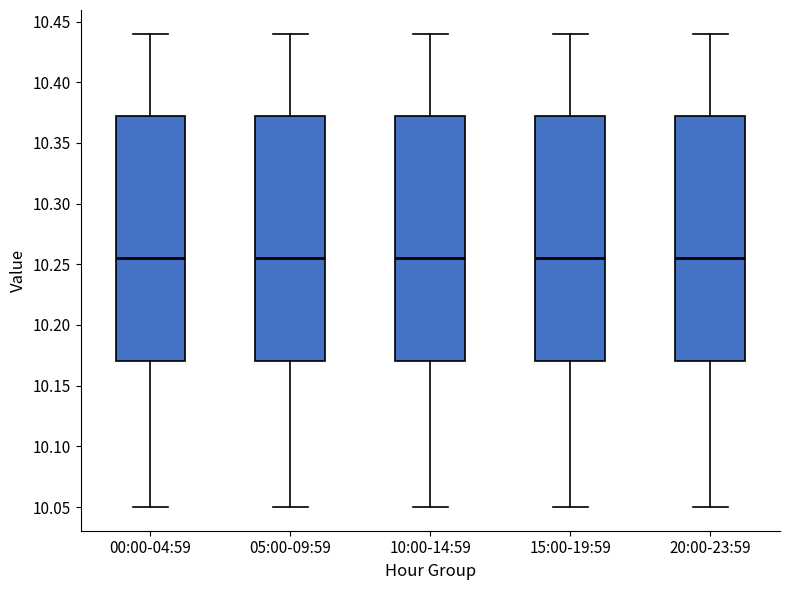

Reading left to right, read every box against the y-axis: the position of its median line, the range the box covers, and the ends of its whiskers. The values are not printed on the chart, so give them approximately, as read against the axis.

00:00-04:59: median 10.255, box 10.170 to 10.375, whiskers 10.050 to 10.440
05:00-09:59: median 10.255, box 10.170 to 10.375, whiskers 10.050 to 10.440
10:00-14:59: median 10.255, box 10.170 to 10.375, whiskers 10.050 to 10.440
15:00-19:59: median 10.255, box 10.170 to 10.375, whiskers 10.050 to 10.440
20:00-23:59: median 10.255, box 10.170 to 10.375, whiskers 10.050 to 10.440